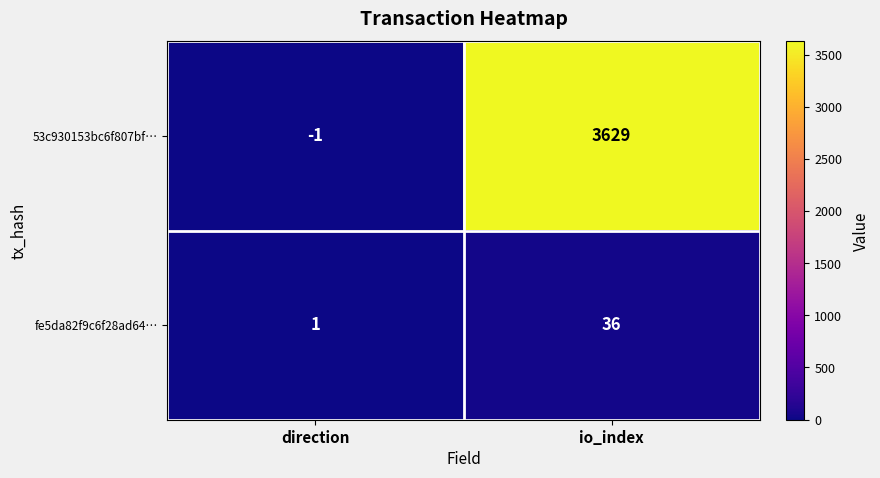

What is the difference between the fe5da82f9c6f28ad64… values at io_index and direction?

35